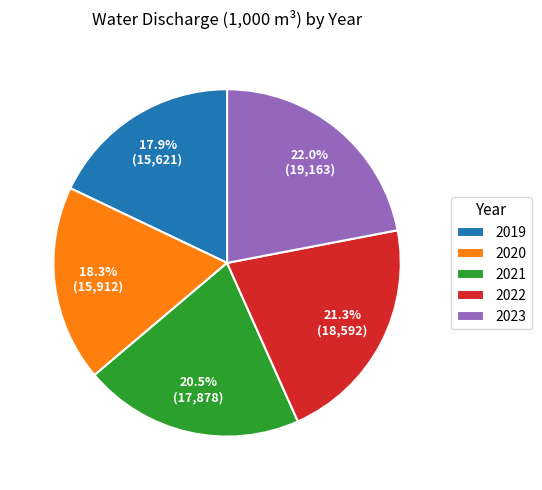

Combined, do 2020 and 2022 account for over 50%?

No